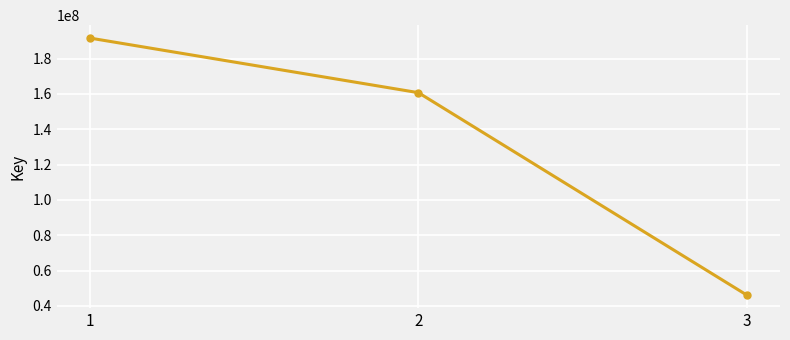

What is the ratio of the value at 2 to the value at 3?

3.5